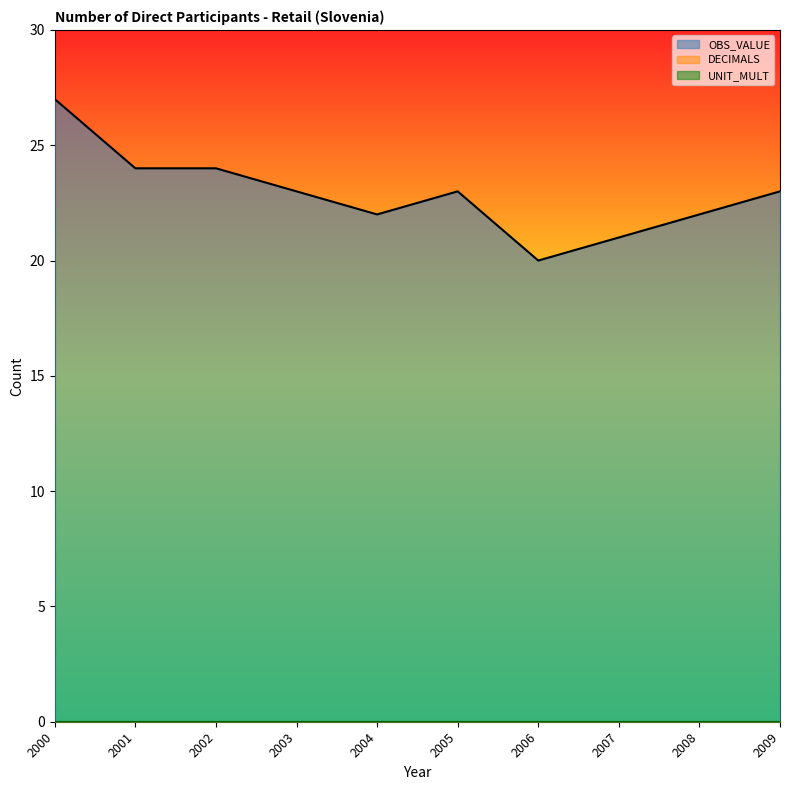

The OBS_VALUE series shows 23 at 2003. True or false?

True